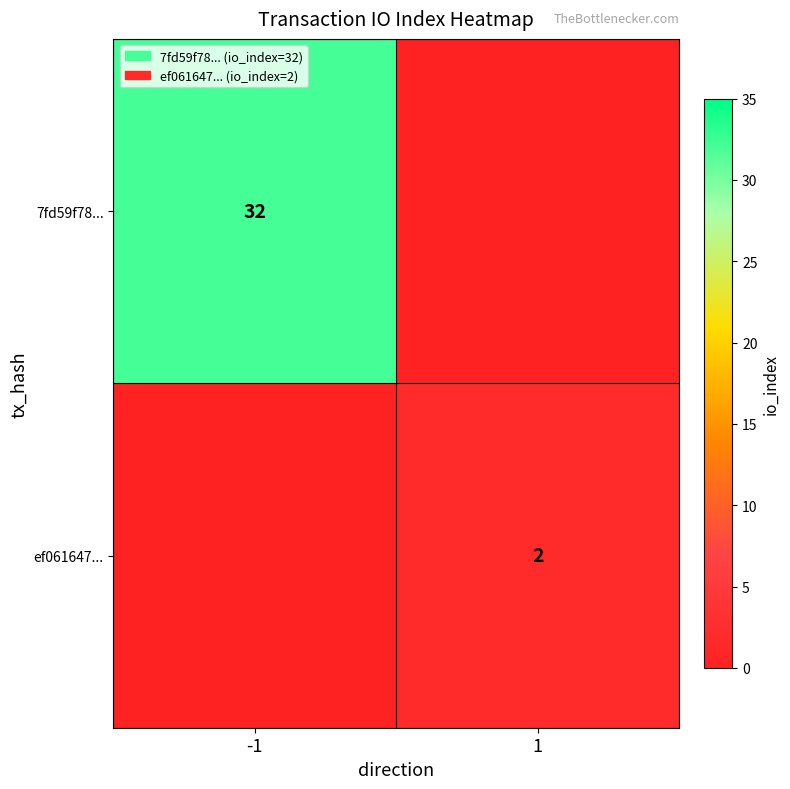

The ef061647... series shows 2 at 1. True or false?

True